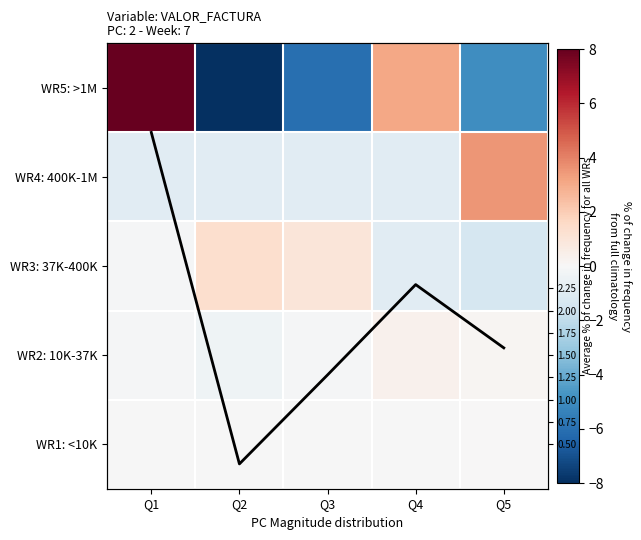

What is the sum of the WR2: 10K-37K values at Q2 and Q1?

-0.4